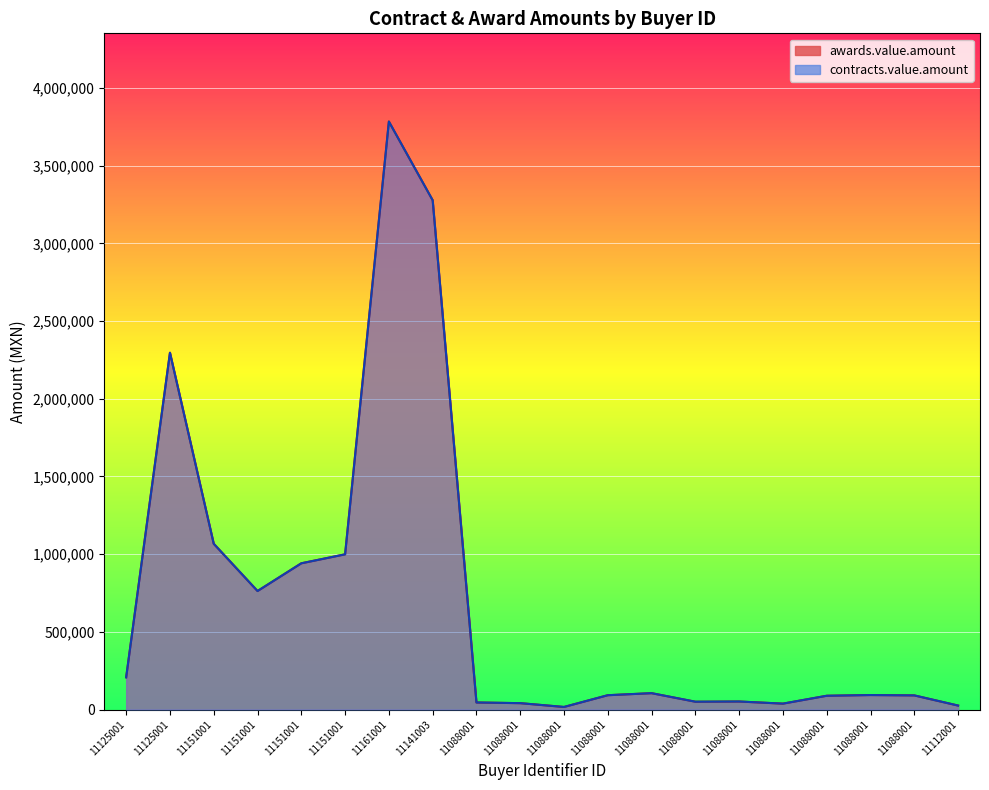

Reading left to right, transcribe all the data shown in this chart.

awards.value.amount: 207393.0	2296154.5	1066780.9	762676.0	941133.1	998891.1	3784000.0	3277371.2	45429.1	41056.0	16576.0	92189.6	105284.1	50337.0	51693.7	38001.5	88645.5	93299.7	90946.4	25548.1
contracts.value.amount: 207393.0	2296154.5	1066780.9	762676.0	941133.1	998891.1	3784000.0	3277371.2	45429.1	41056.0	16576.0	92189.6	105284.1	50337.0	51693.7	38001.5	88645.5	93299.7	90946.4	25548.1